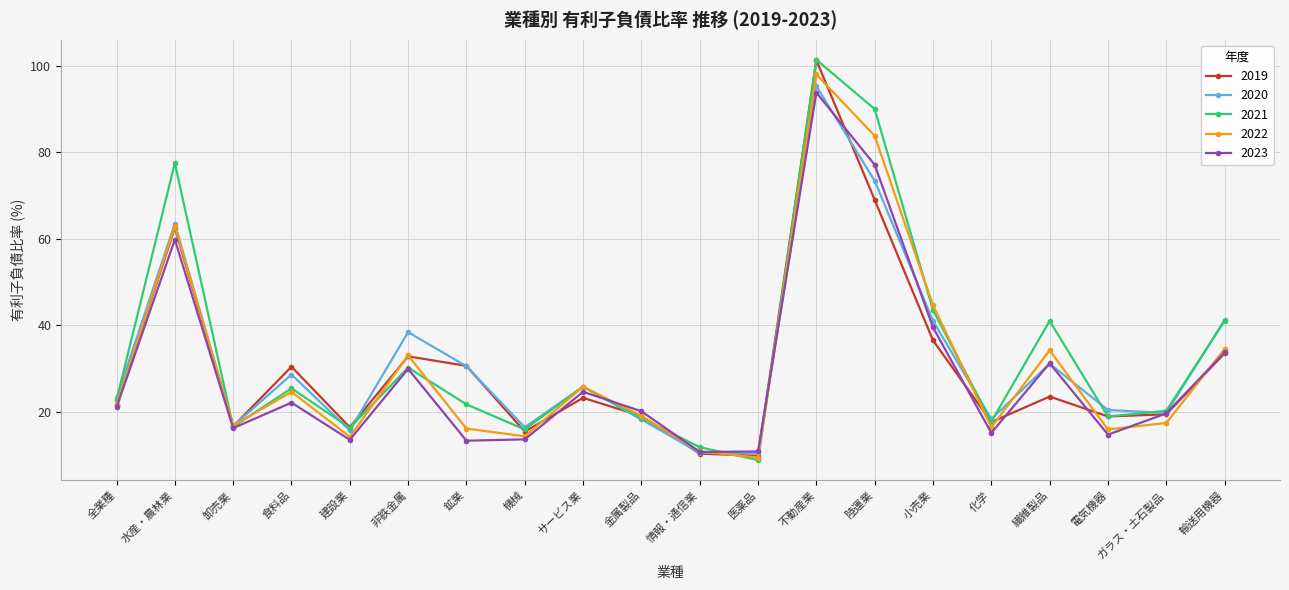

What is the value of the 2022 point at the 14th from the left?

83.8